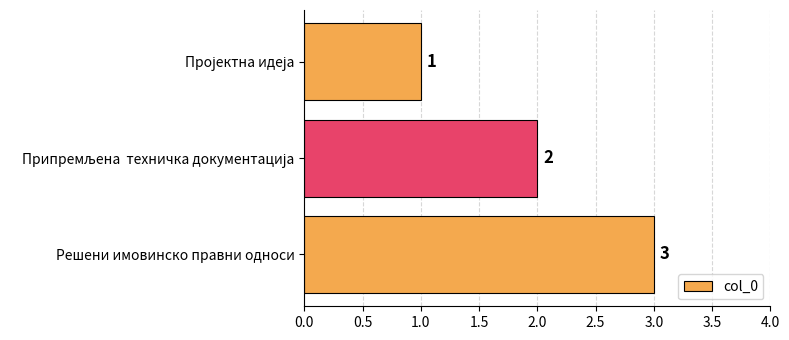

What is the sum of all values?

6